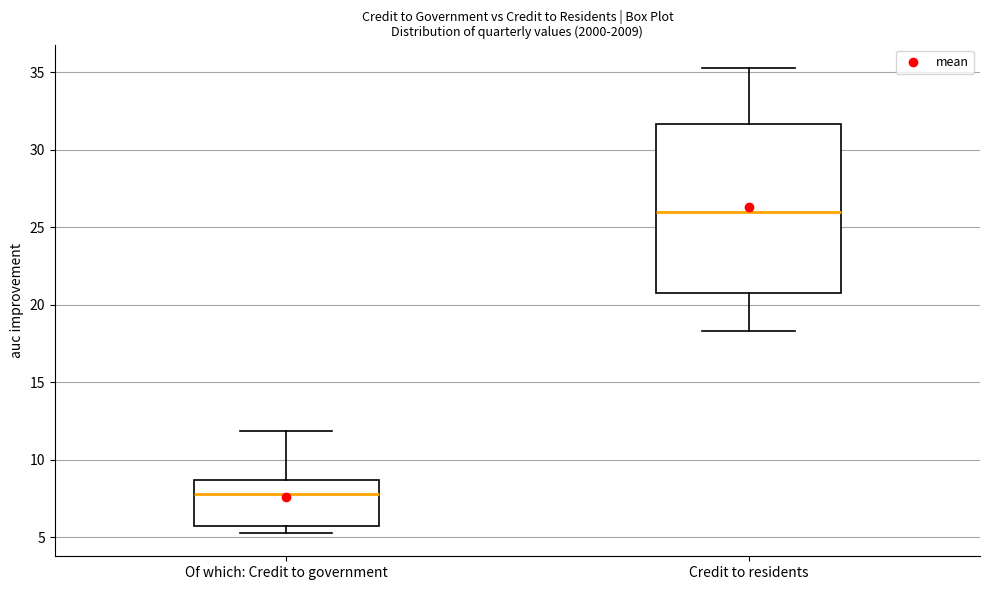

Reading left to right, read every box against the y-axis: the position of its median line, the range the box covers, and the ends of its whiskers. The values are not printed on the chart, so give them approximately, as read against the axis.

Of which: Credit to government: median 8.0, box 5.5 to 8.5, whiskers 5.5 (just below the box's lower edge) to 12.0
Credit to residents: median 26.0, box 21.0 to 31.5, whiskers 18.5 to 35.5